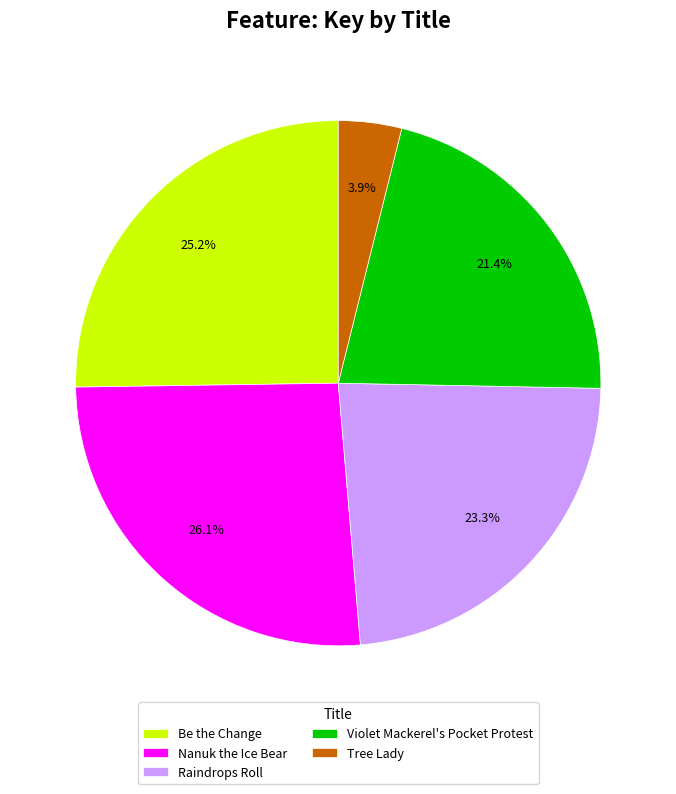

To the nearest percent, what is the average slice percentage?

20%